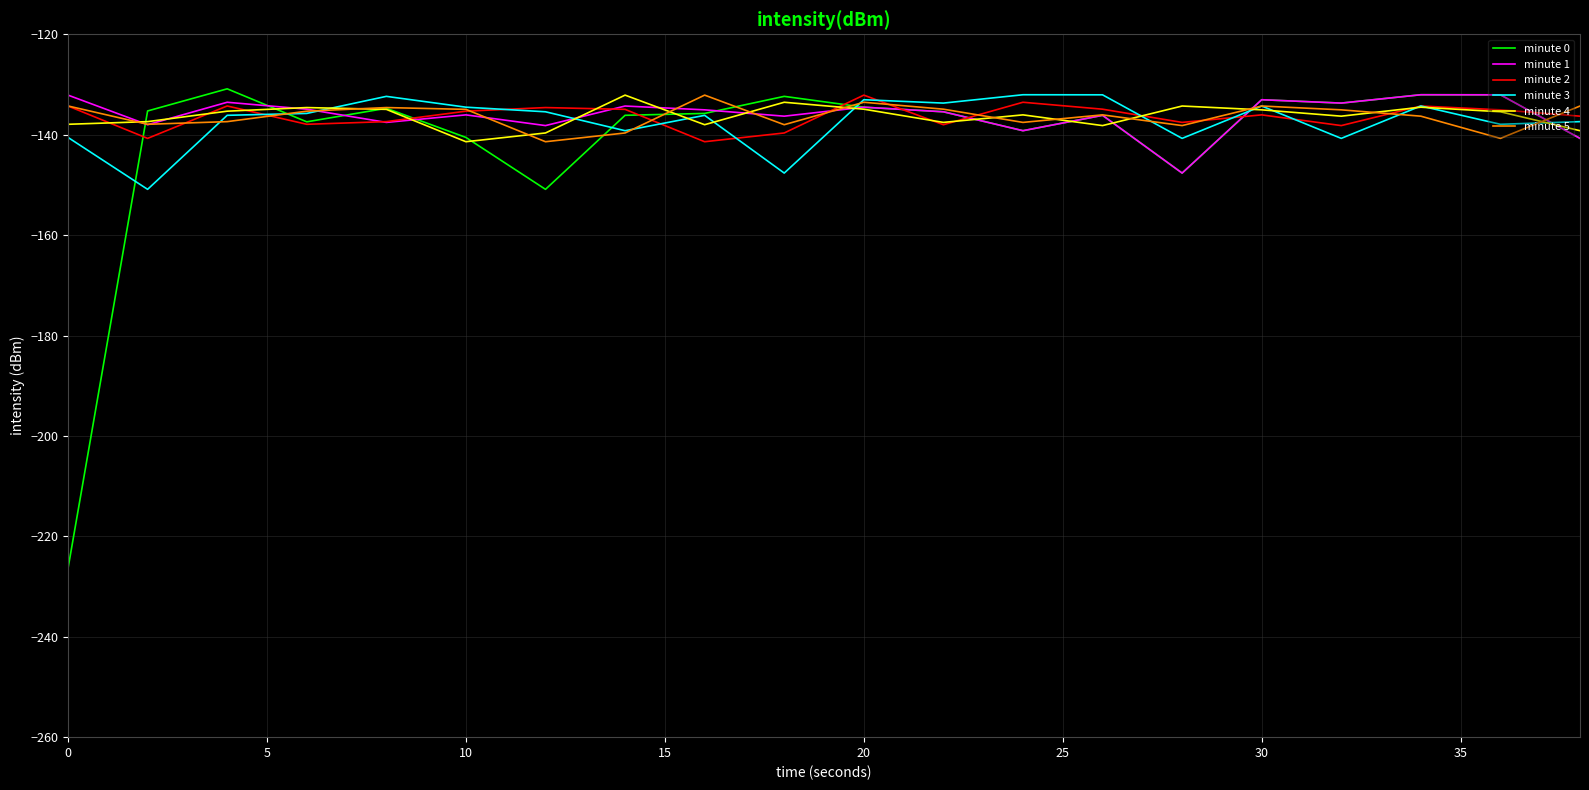

What is the minimum value shown in the chart?

-226.4